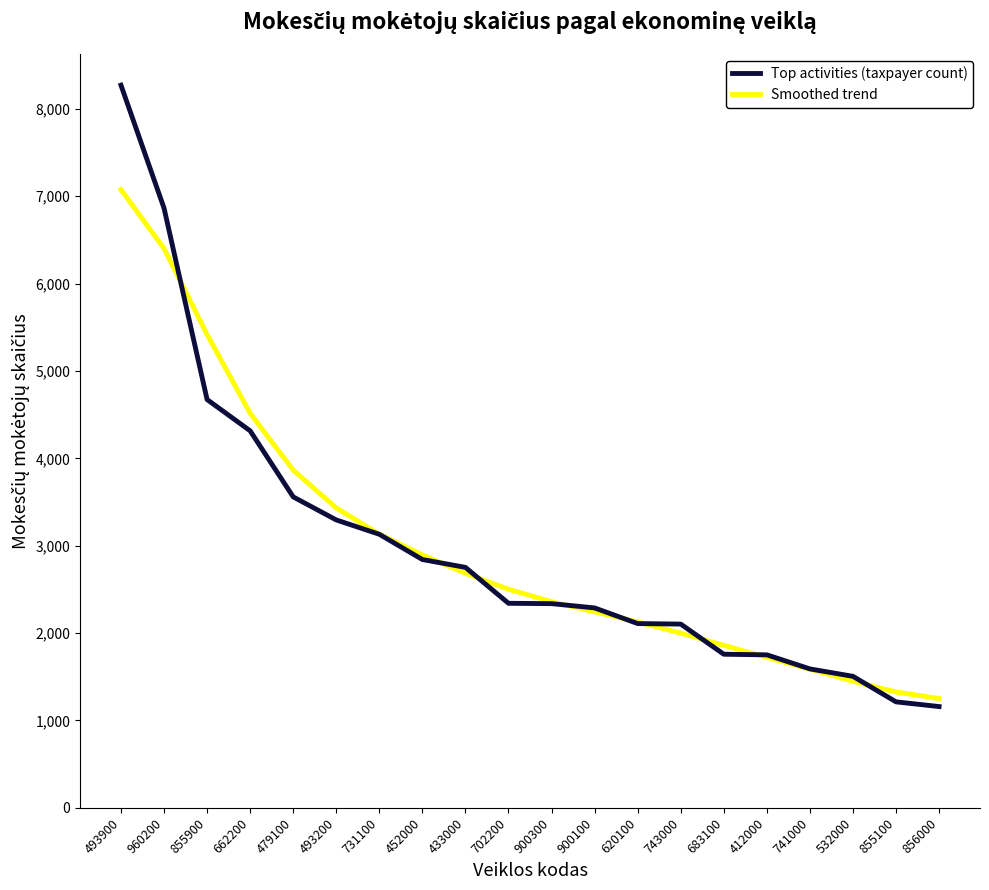

What is the difference between the Smoothed trend values at 741000 and 493200?

1845